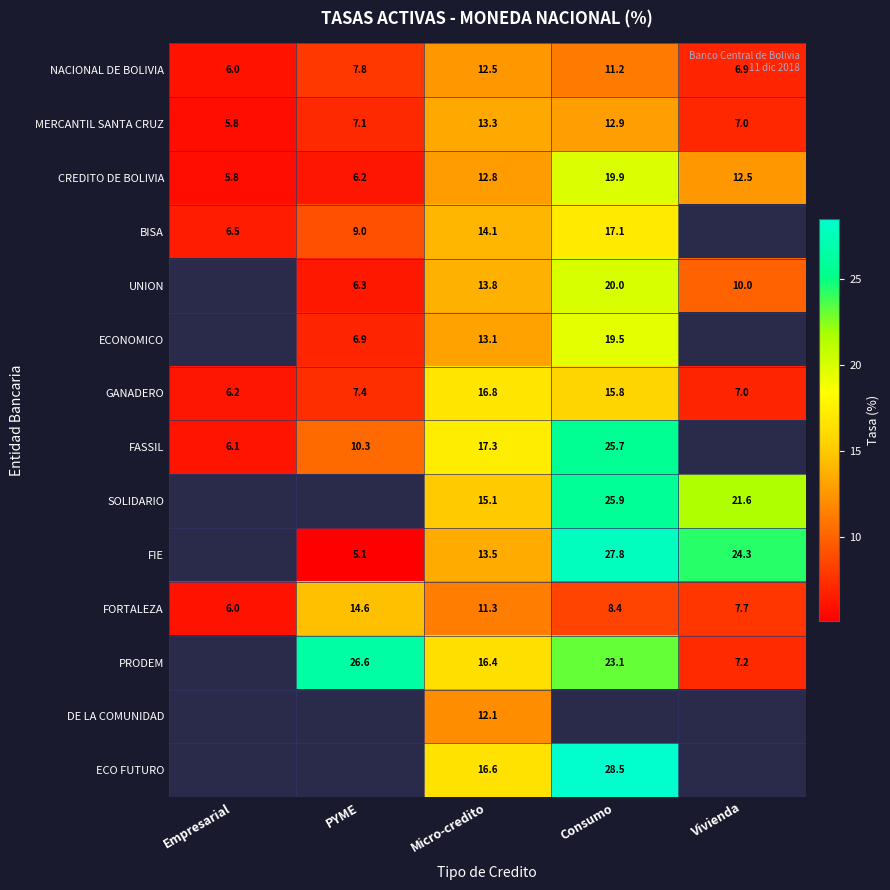

Rank the series at Micro-credito from lowest to highest value.

FORTALEZA, DE LA COMUNIDAD, NACIONAL DE BOLIVIA, CREDITO DE BOLIVIA, ECONOMICO, MERCANTIL SANTA CRUZ, FIE, UNION, BISA, SOLIDARIO, PRODEM, ECO FUTURO, GANADERO, FASSIL